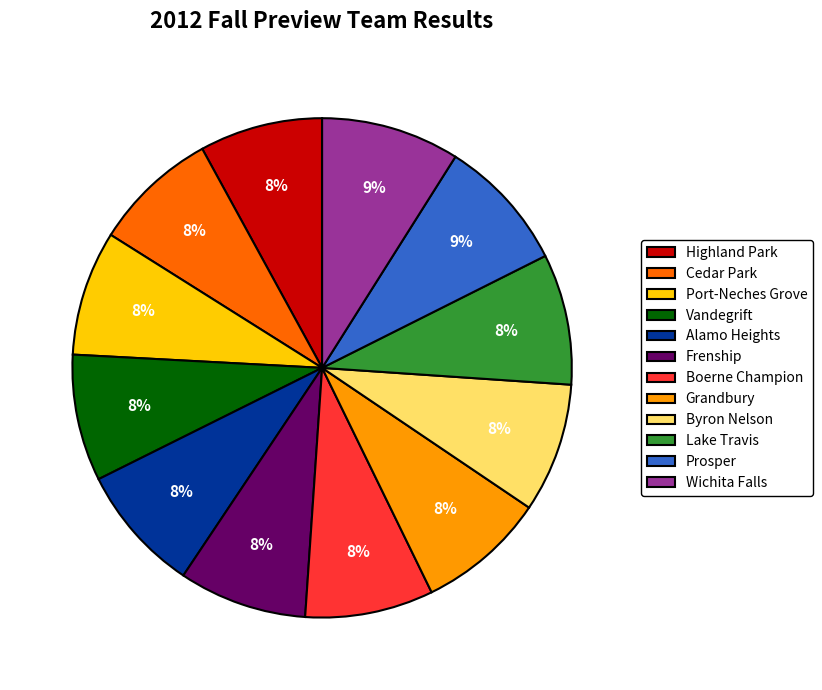

Which has a higher value, Wichita Falls or Grandbury?

Wichita Falls